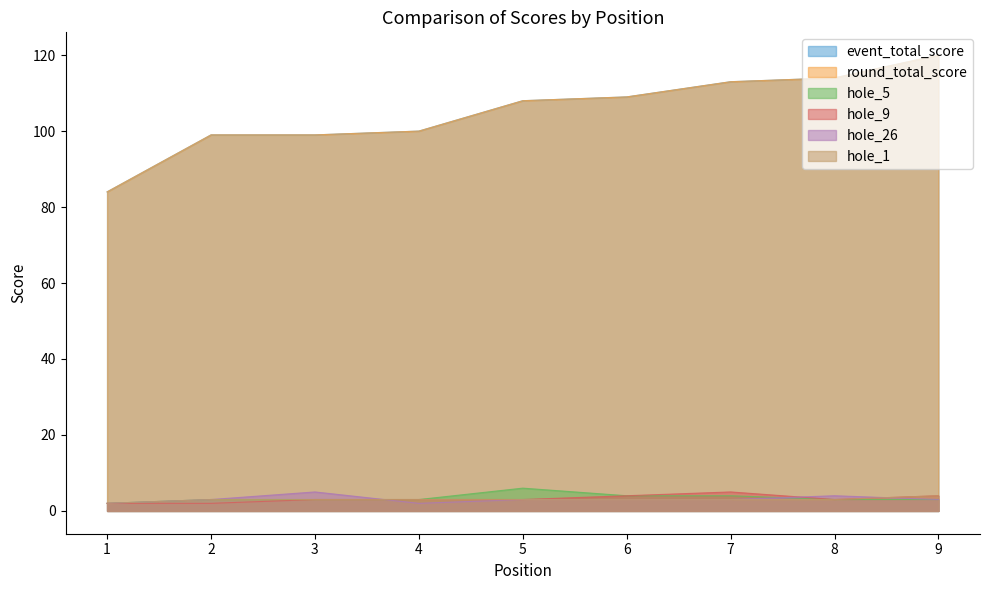

At how many categories does at least one series exceed 74?

9